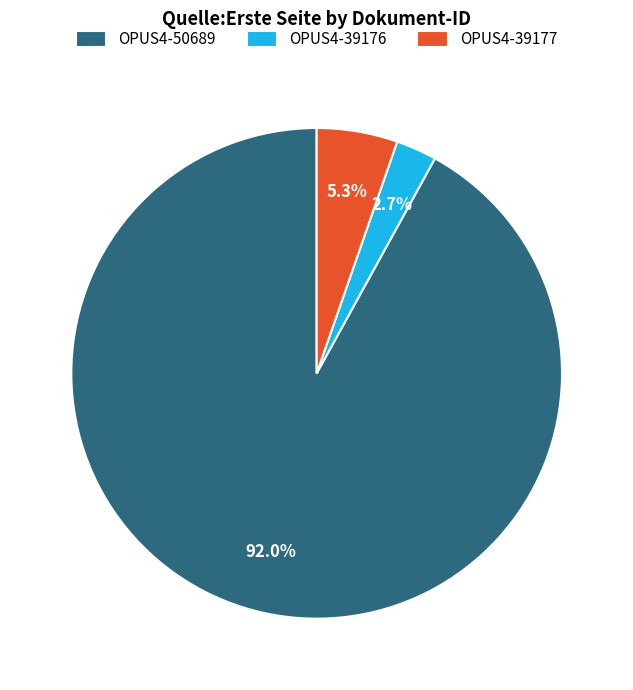

How many segments does this pie chart have?

3